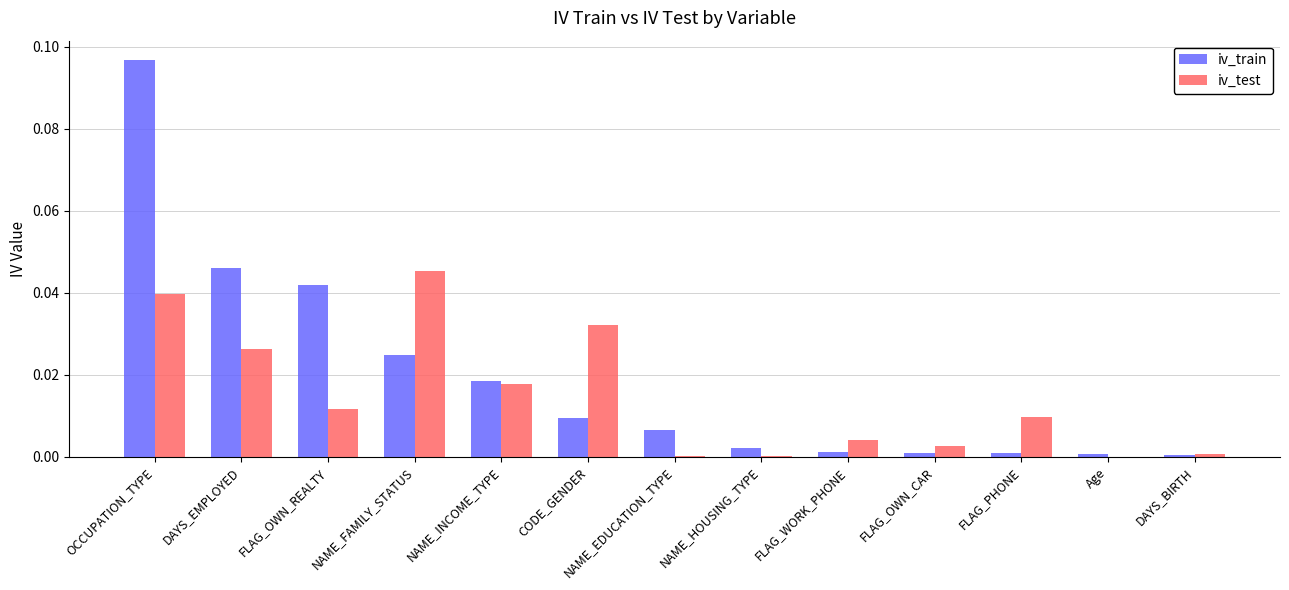

Which category has the highest value across all series?

OCCUPATION_TYPE